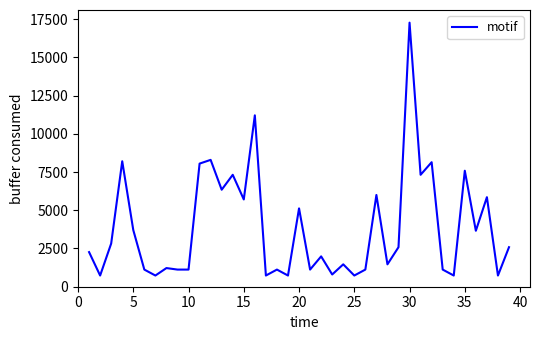

What is the maximum value shown in the chart?

17270.6